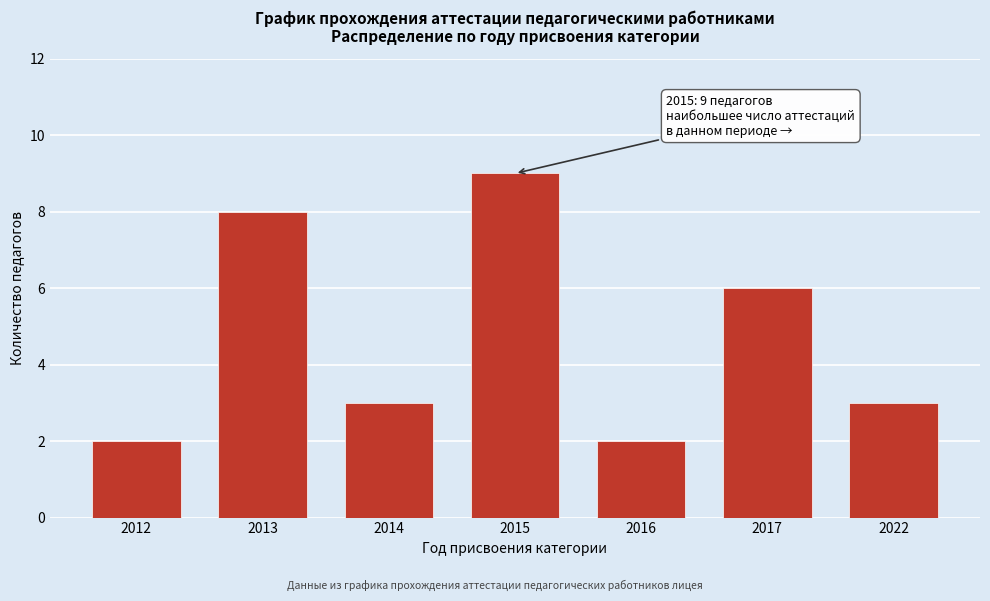

Reading right to left, extract all data points from this chart.

2022=3	2017=6	2016=2	2015=9	2014=3	2013=8	2012=2